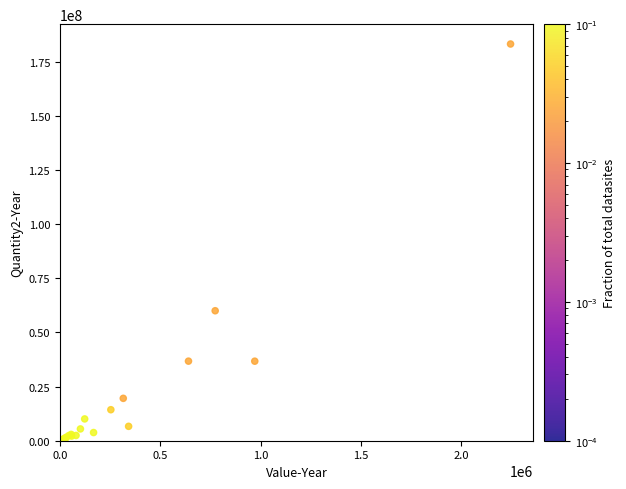

What Y value in the scatter plot is closest to 91588994?

60015674